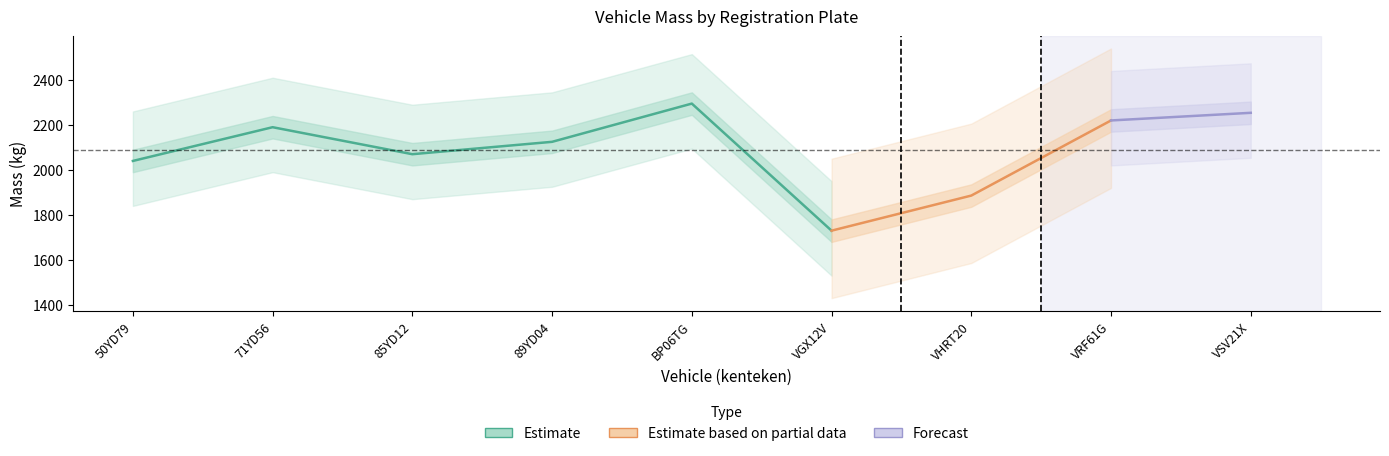

The value of toegestane_maximum_massa_voertuig at VHRT20 is 4022. True or false?

False